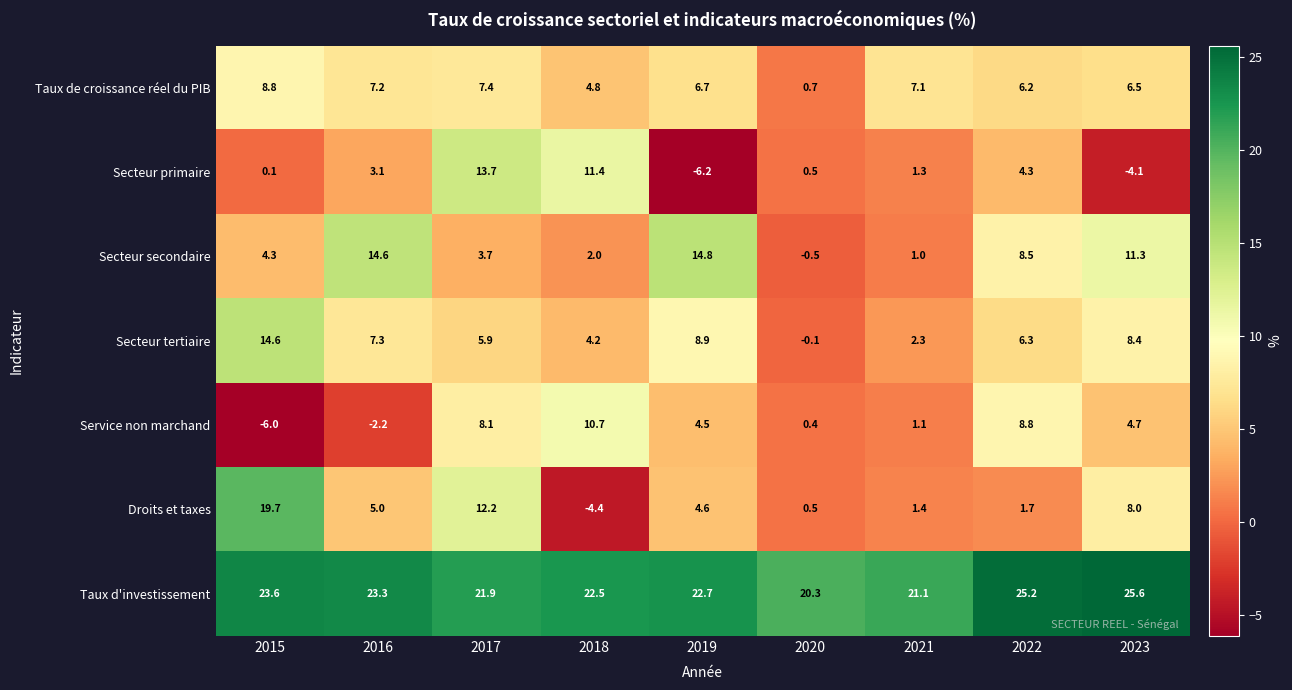

What is the sum of all Taux de croissance réel du PIB values?

55.4